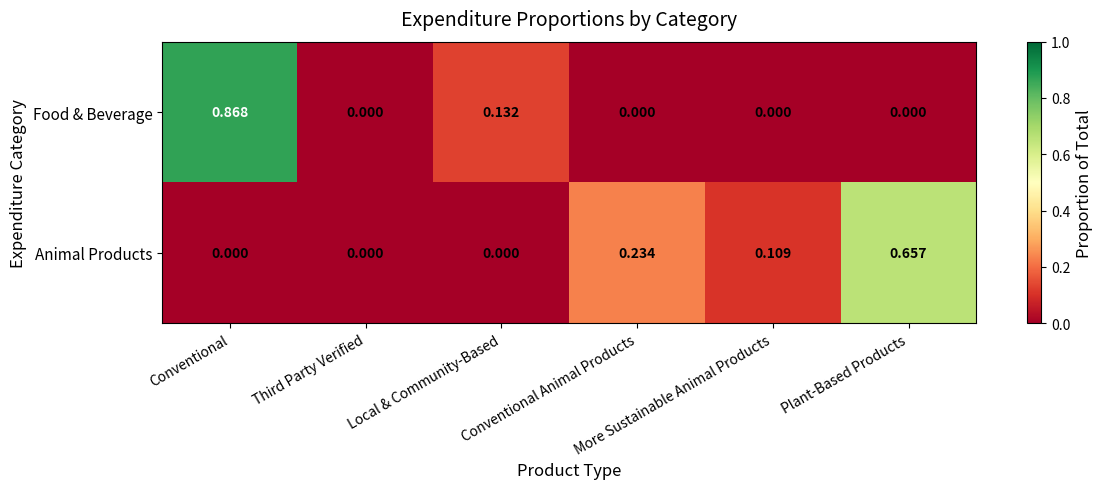

Which series has the widest spread of values?

Food & Beverage